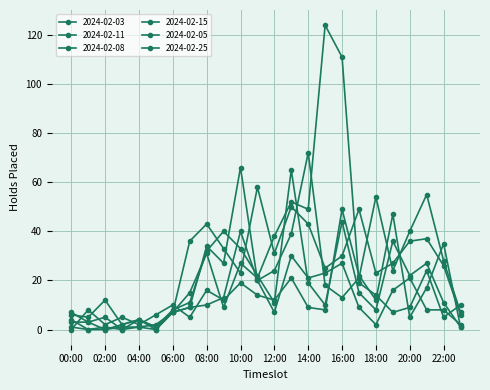

How many lines are shown in the chart?

6